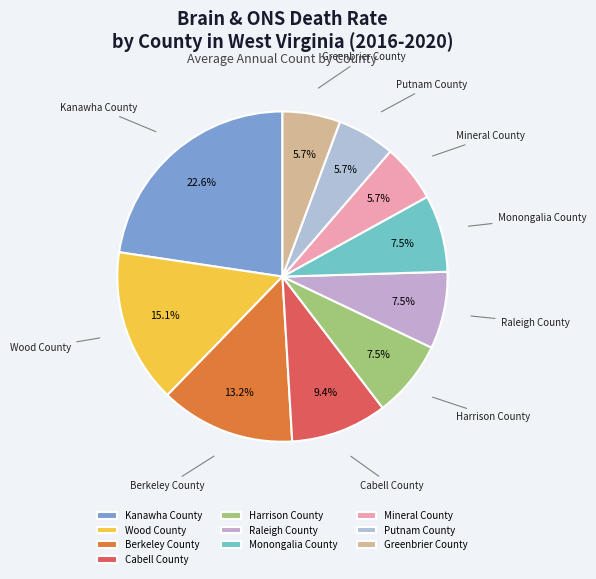

Is it true that Monongalia County is 14% of the pie?

False